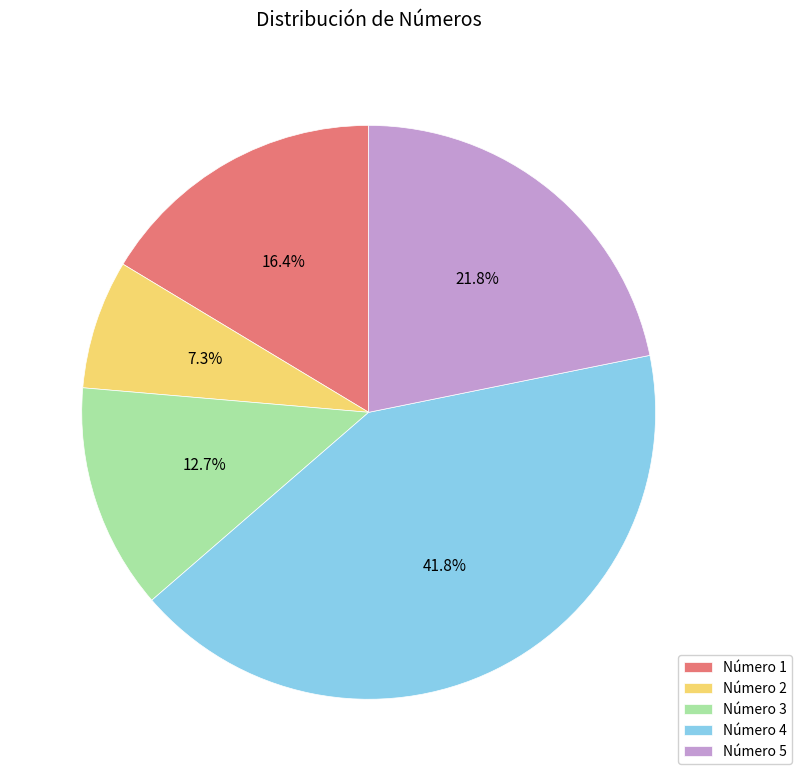

Approximately how many times larger is the value at Número 5 compared to Número 2?

3.0